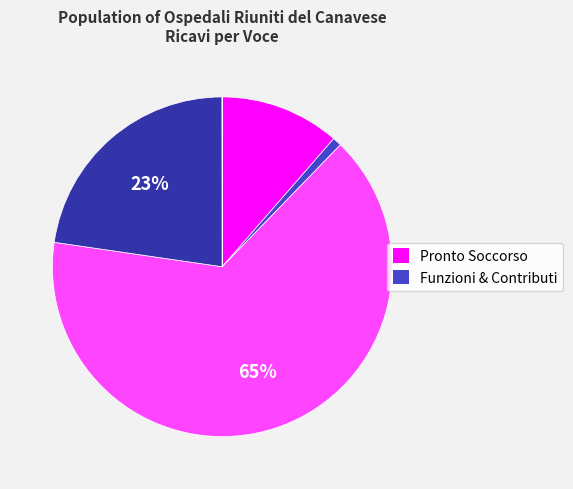

To the nearest percent, what is the average slice percentage?

20%